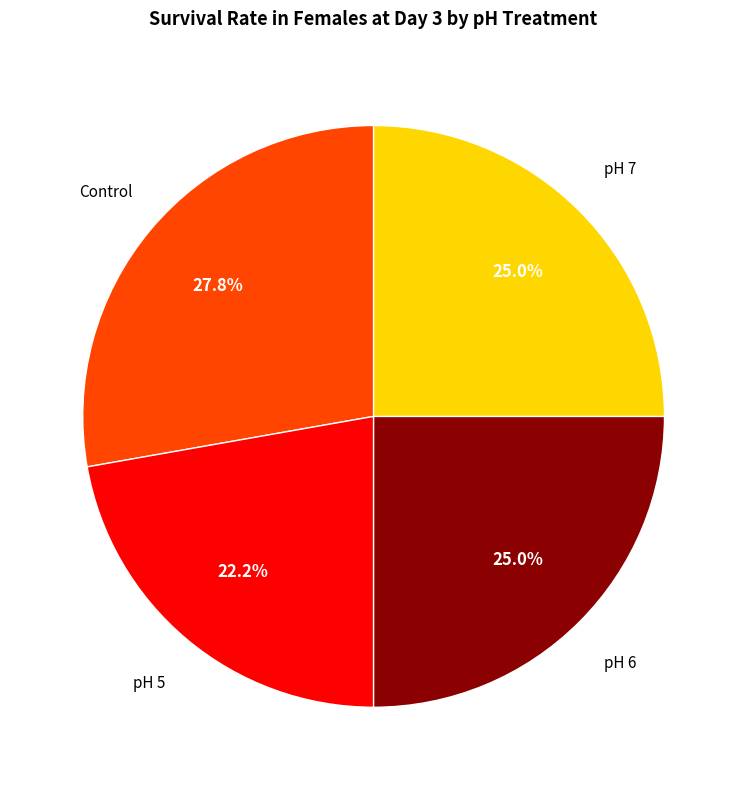

Is pH 5 the majority of the pie?

No